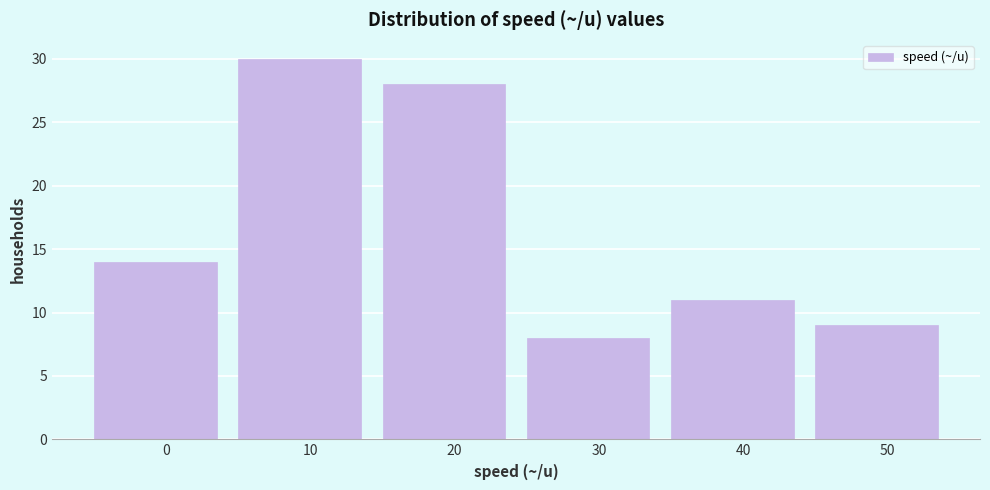

Reading left to right, what are all the values shown in this chart?

14	30	28	8	11	9